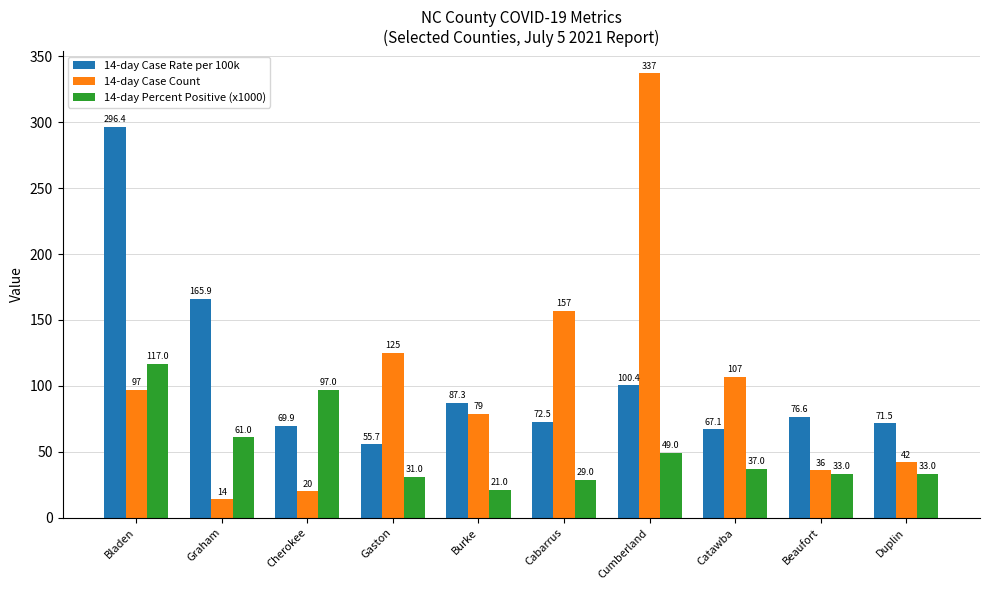

What is the sum of the 14-day Percent Positive (x1000) values at Beaufort and Gaston?

64.0